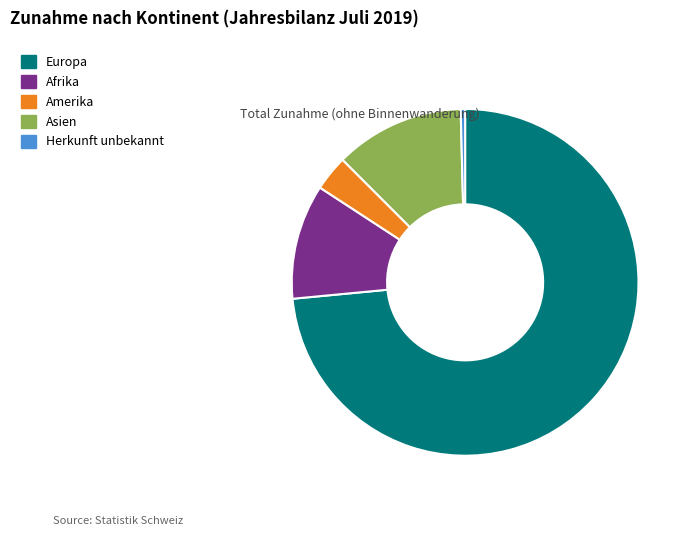

Is there any slice that represents more than half of the pie?

Yes